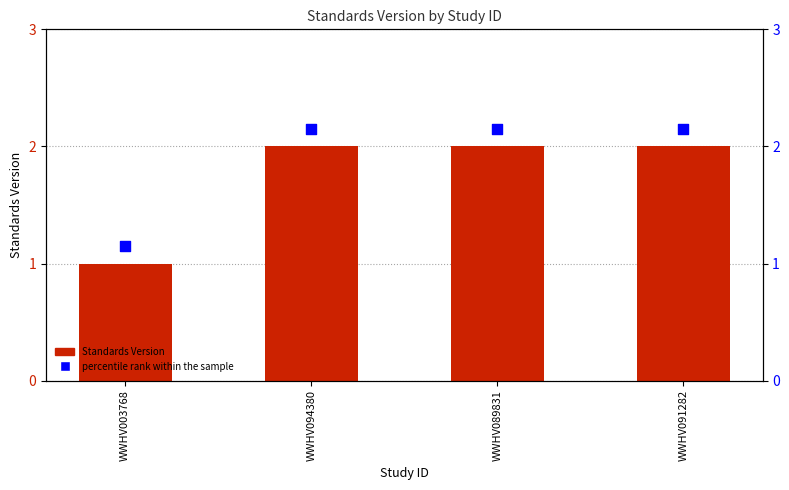

Which series has the widest spread of Y values?

Standards Version